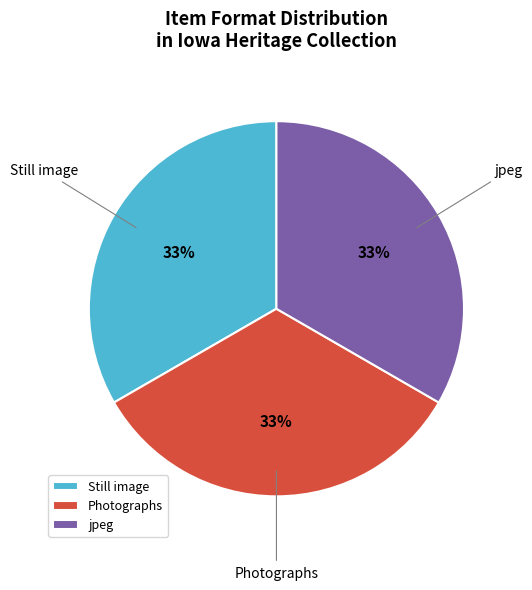

Approximately how many times larger is the value at Still image compared to Photographs?

1.0